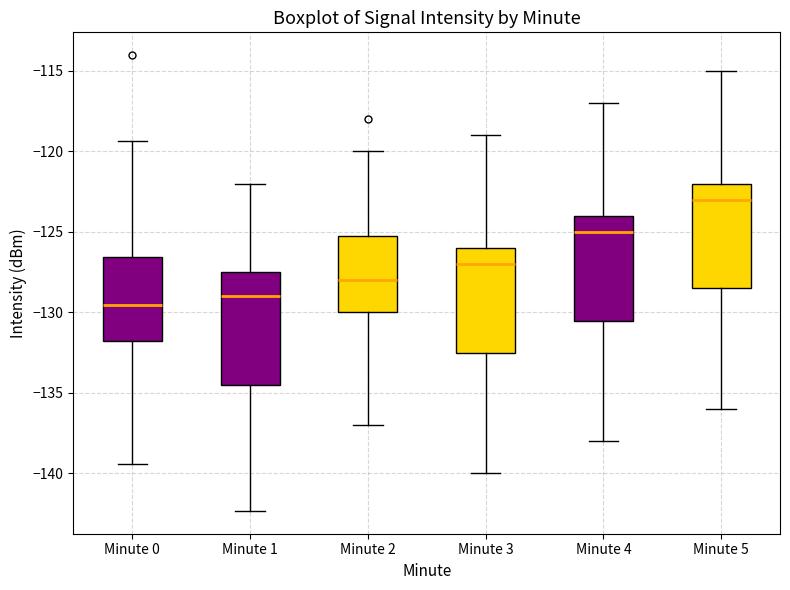

Reading left to right, read every box against the y-axis: the position of its median line, the range the box covers, and the ends of its whiskers. The values are not printed on the chart, so give them approximately, as read against the axis.

Minute 0: median -129.5, box -132.0 to -126.5, whiskers -139.5 to -119.5
Minute 1: median -129.0, box -134.5 to -127.5, whiskers -142.5 to -122.0
Minute 2: median -128.0, box -130.0 to -125.0, whiskers -137.0 to -120.0
Minute 3: median -127.0, box -132.5 to -126.0, whiskers -140.0 to -119.0
Minute 4: median -125.0, box -130.5 to -124.0, whiskers -138.0 to -117.0
Minute 5: median -123.0, box -128.5 to -122.0, whiskers -136.0 to -115.0